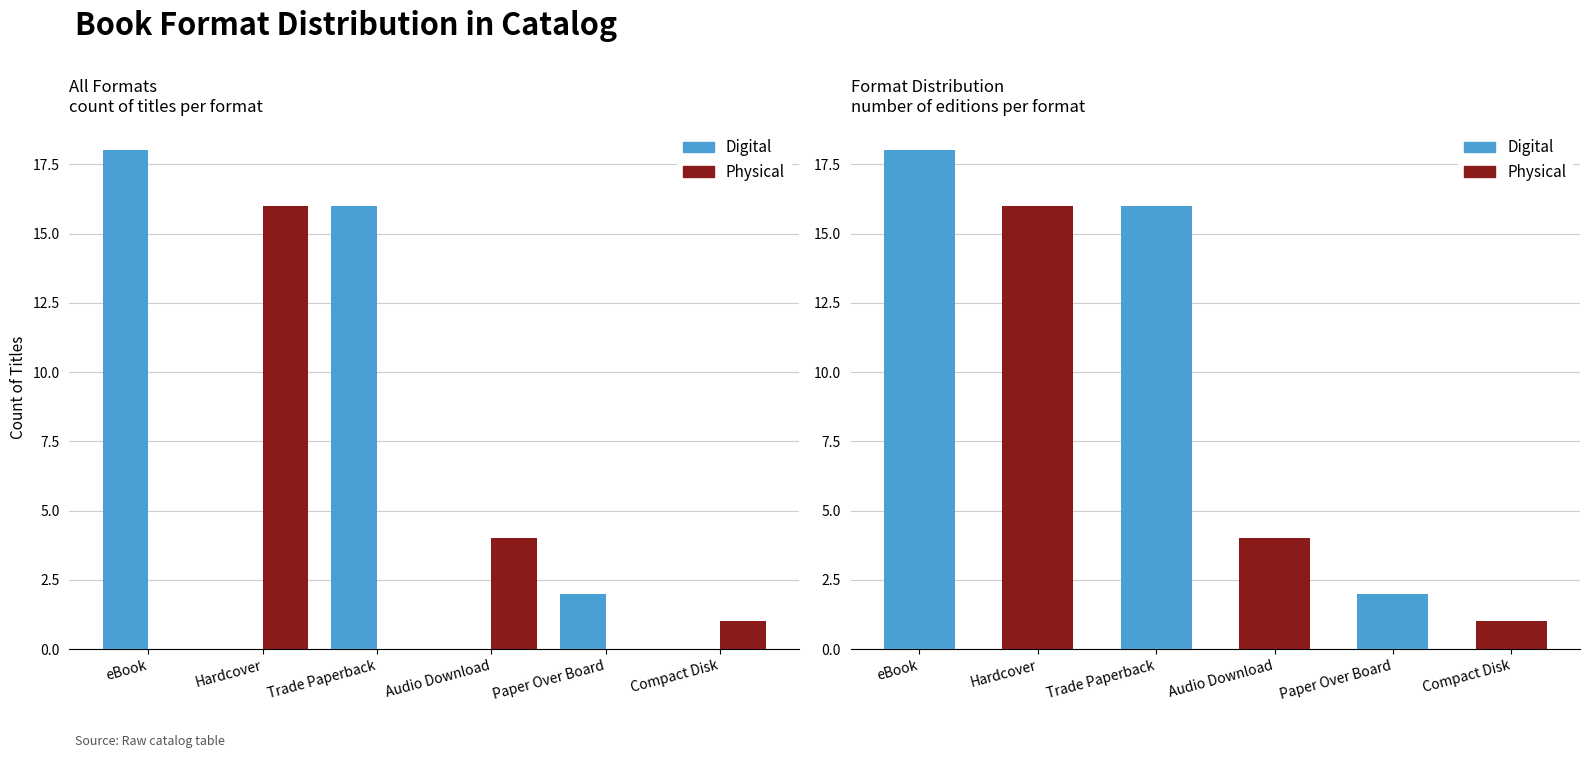

Where does the Digital series first go above 2?

eBook